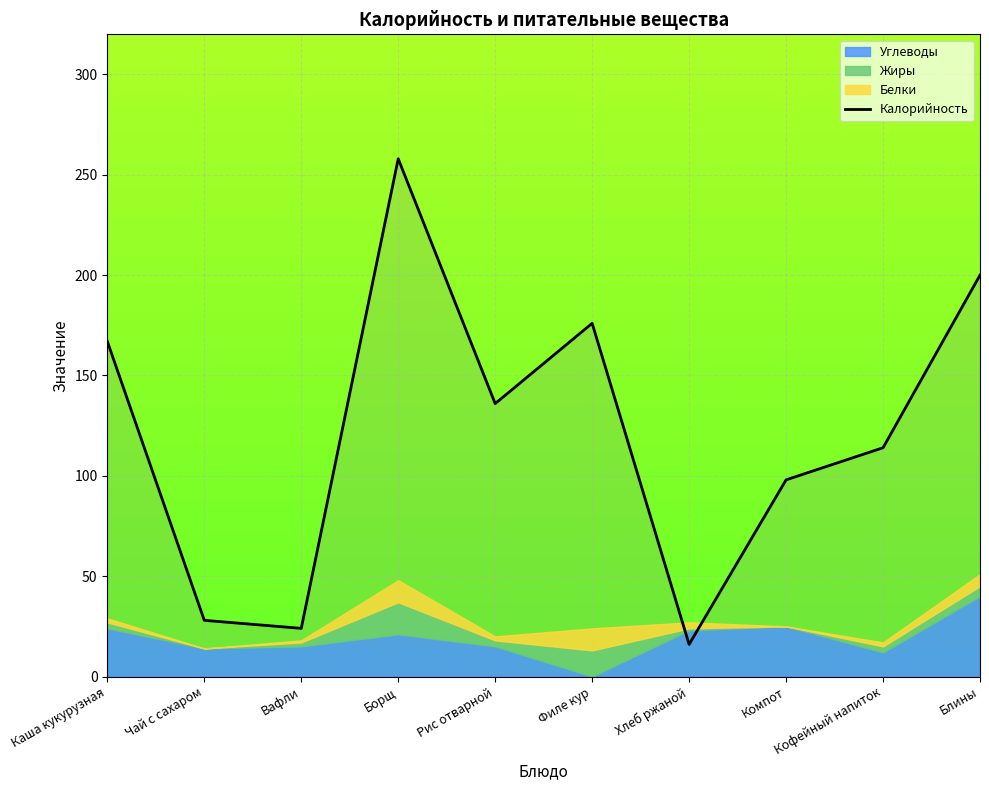

List the labels in order of value, largest first.

Борщ, Блины, Филе кур, Каша кукурузная, Рис отварной, Кофейный напиток, Компот, Чай с сахаром, Вафли, Хлеб ржаной